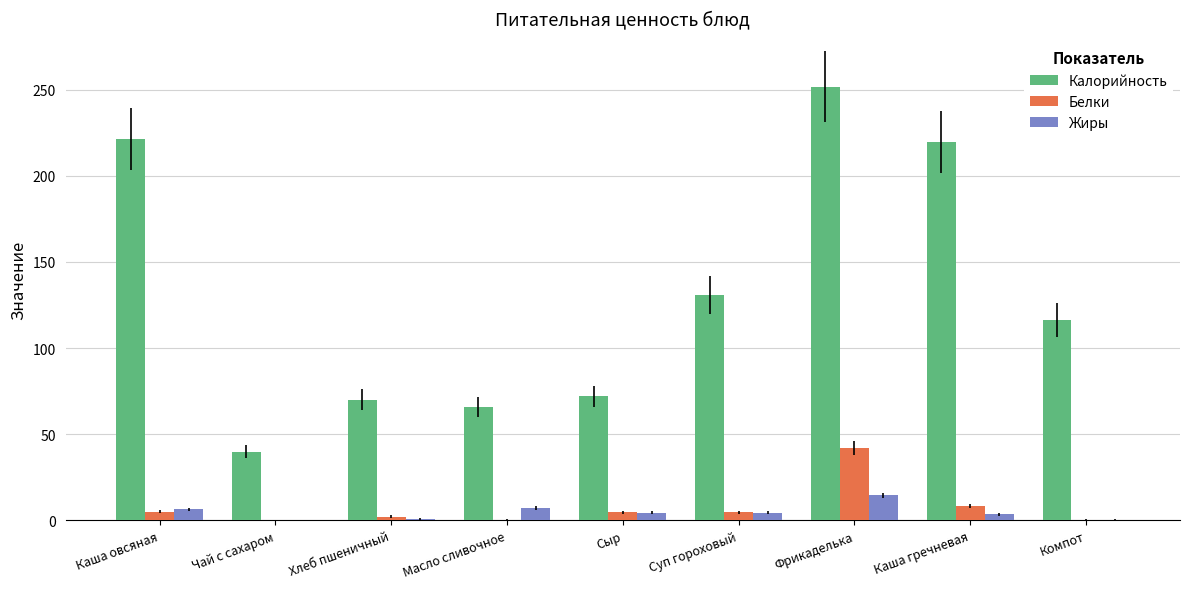

True or false: Калорийность has a value of 70.0 at Хлеб пшеничный.

True